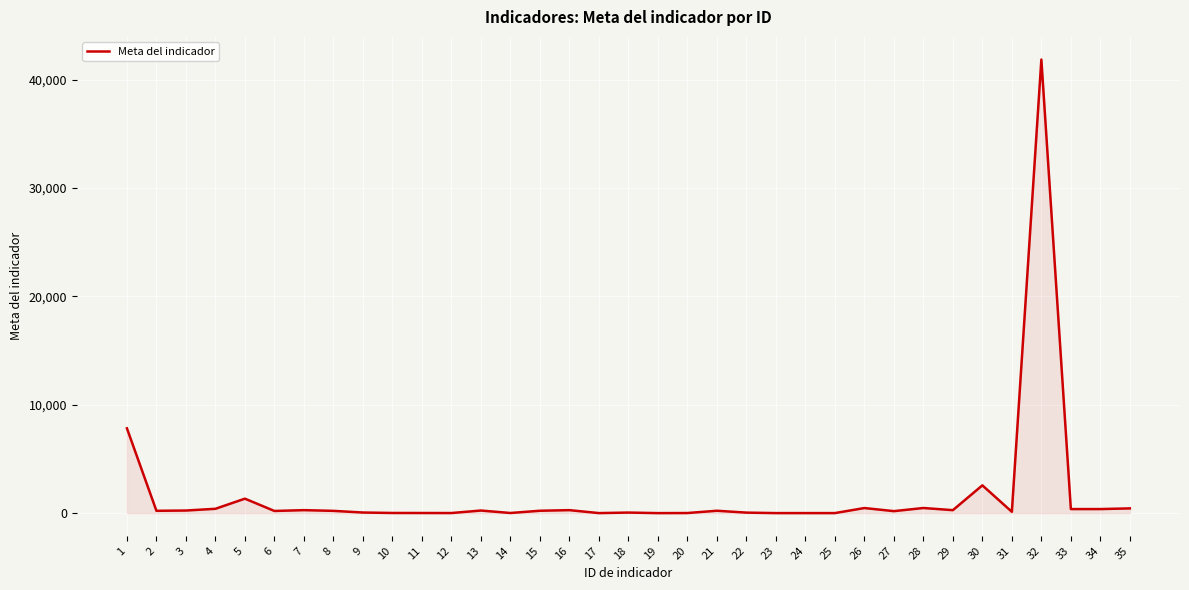

What is the difference between the maximum and minimum values?

41838